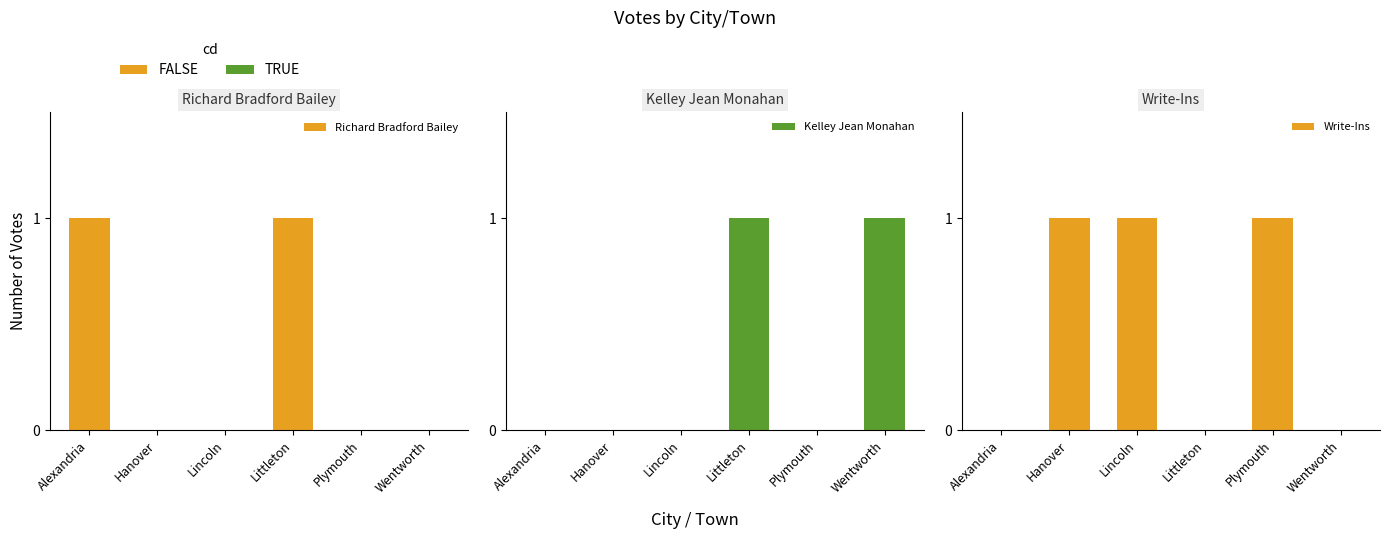

What is the total value across all series at Plymouth?

1